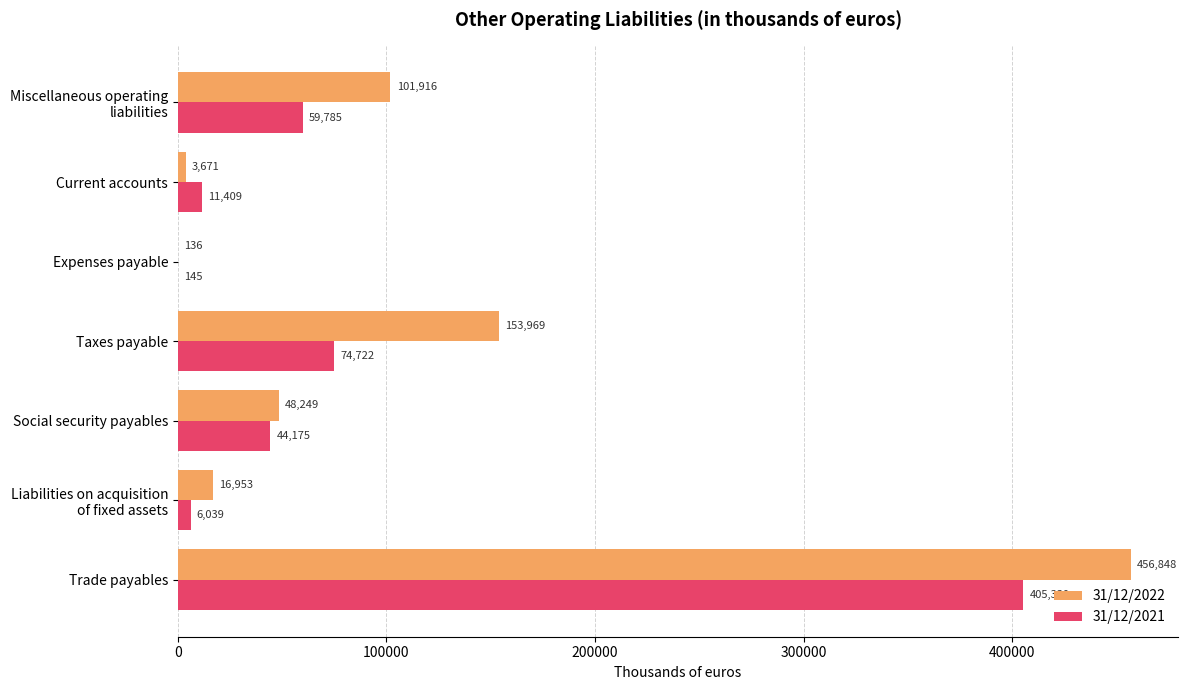

Read the 31/12/2022 value at Current accounts.

3671